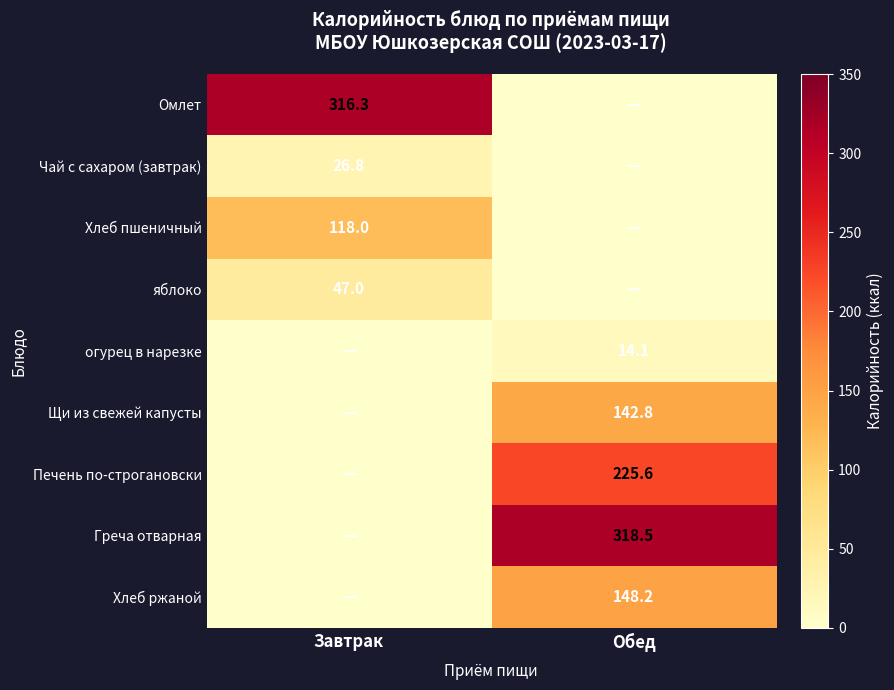

The Печень по-строгановски series shows 85.3 at Обед. True or false?

False